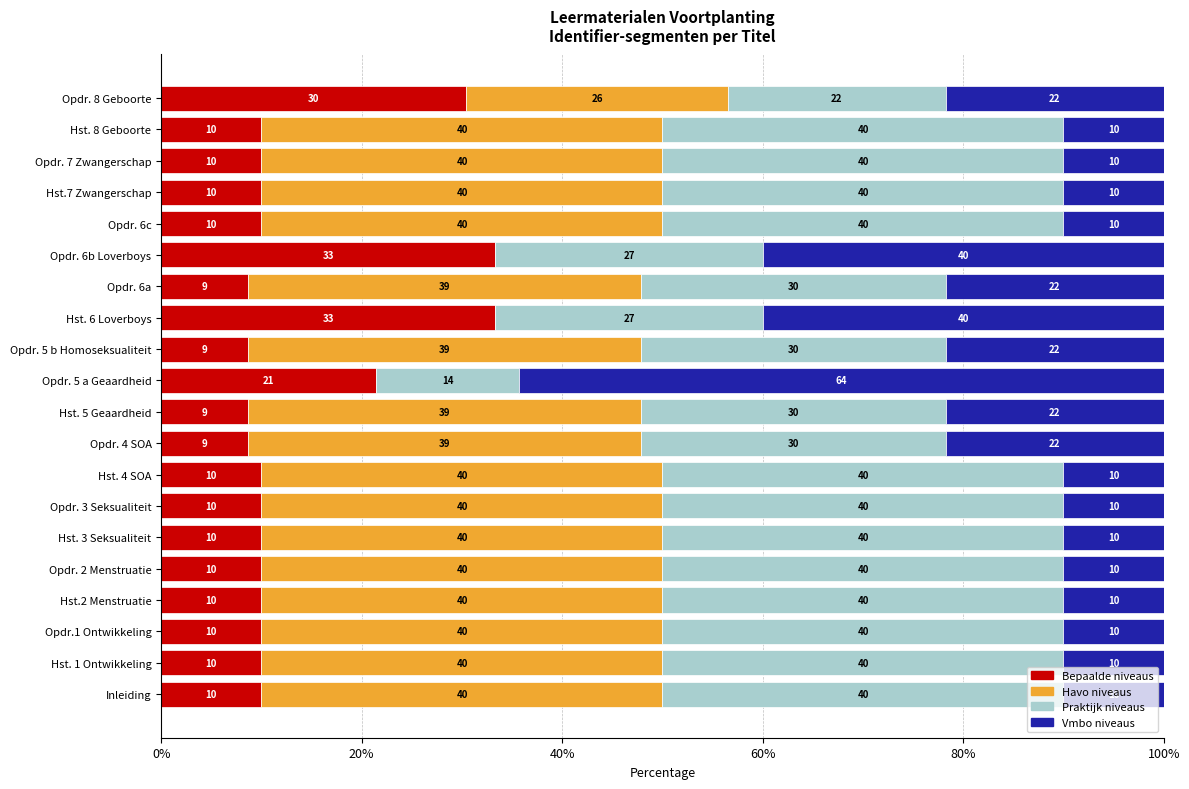

What is the approximate value of Bepaalde niveaus at Opdr. 6c?

10.0